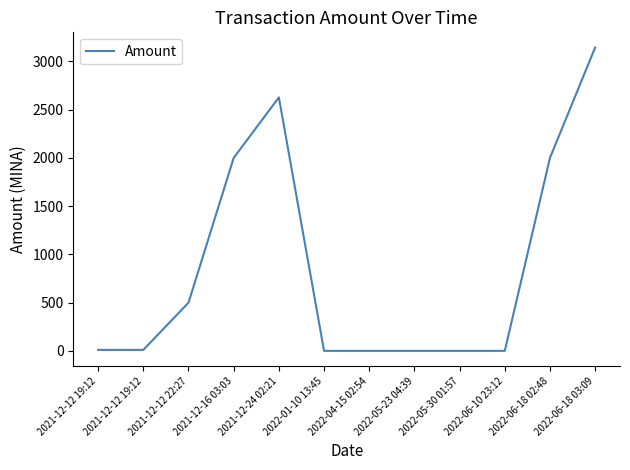

Reading left to right, what are all the values shown in this chart?

10.0	10.0	499.5	1999.5	2627.2	0.0	0.0	0.0	0.0	0.0	2000.0	3144.0